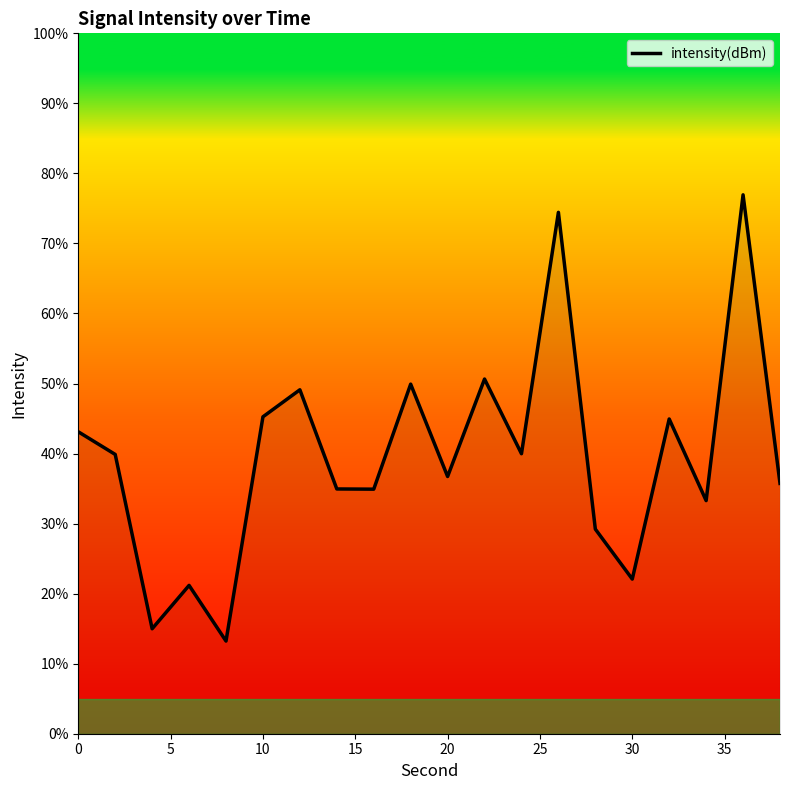

What is the minimum value shown in the chart?

13.2